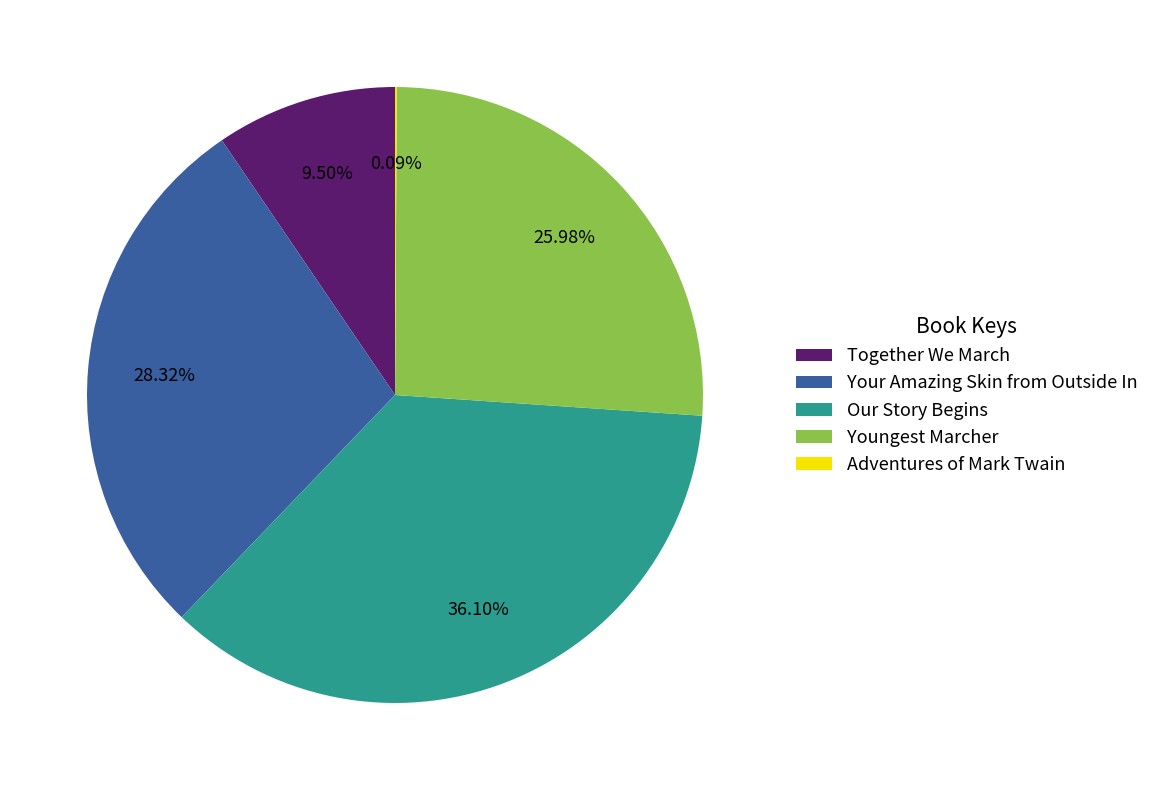

Which slice is the largest?

Our Story Begins